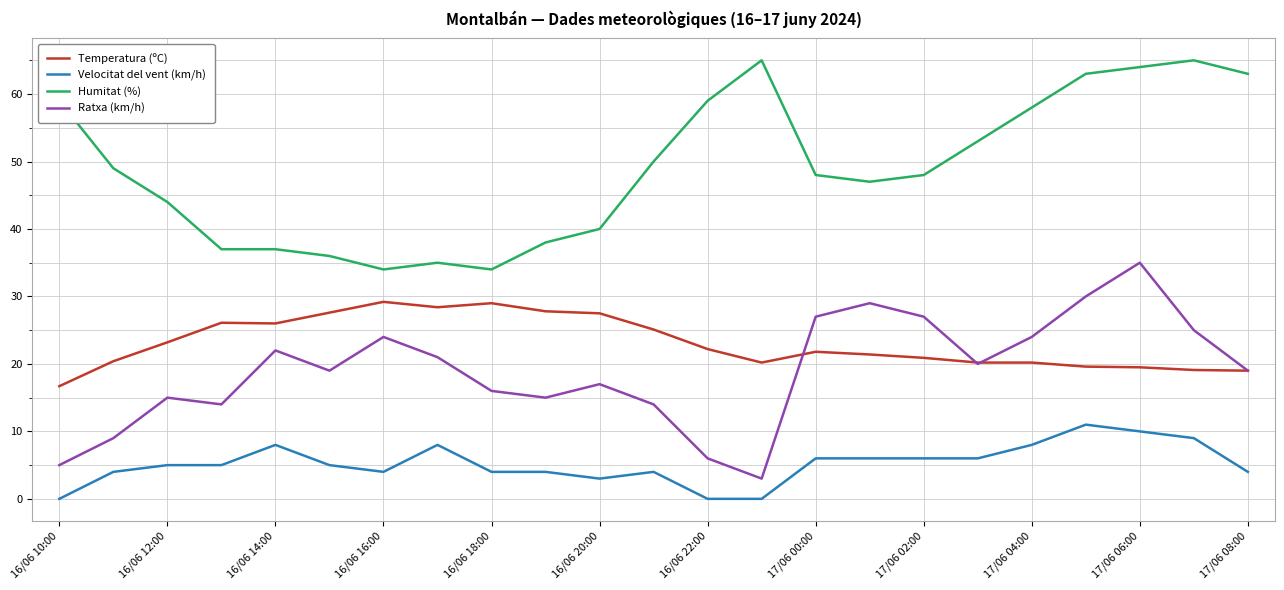

Which series has the largest total across all categories?

Humitat (%)